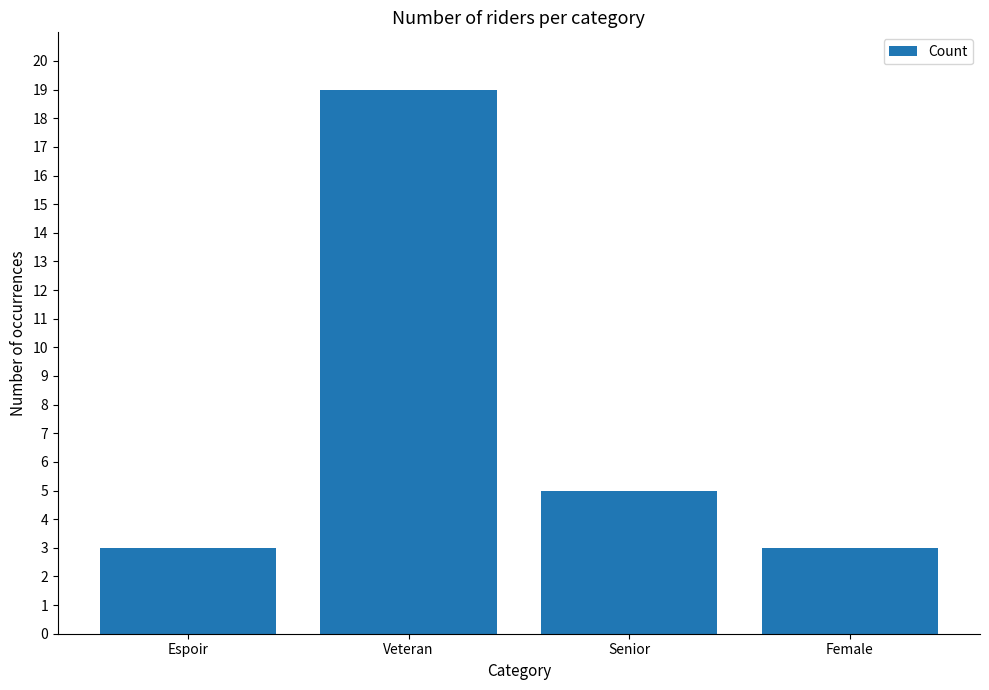

What is the smallest value displayed?

3